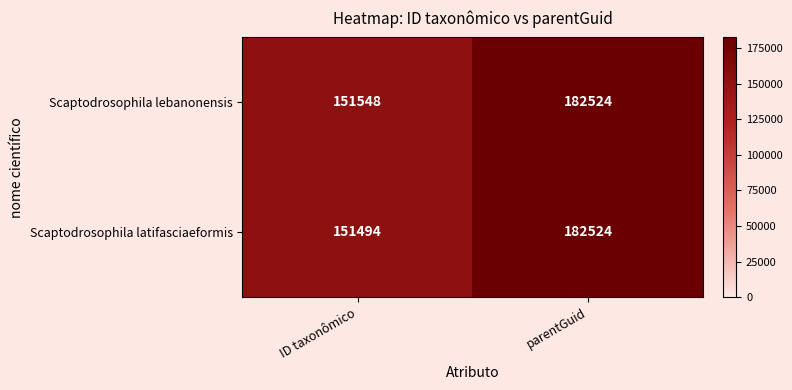

What is the difference between the maximum and minimum values in the Scaptodrosophila latifasciaeformis series?

31030